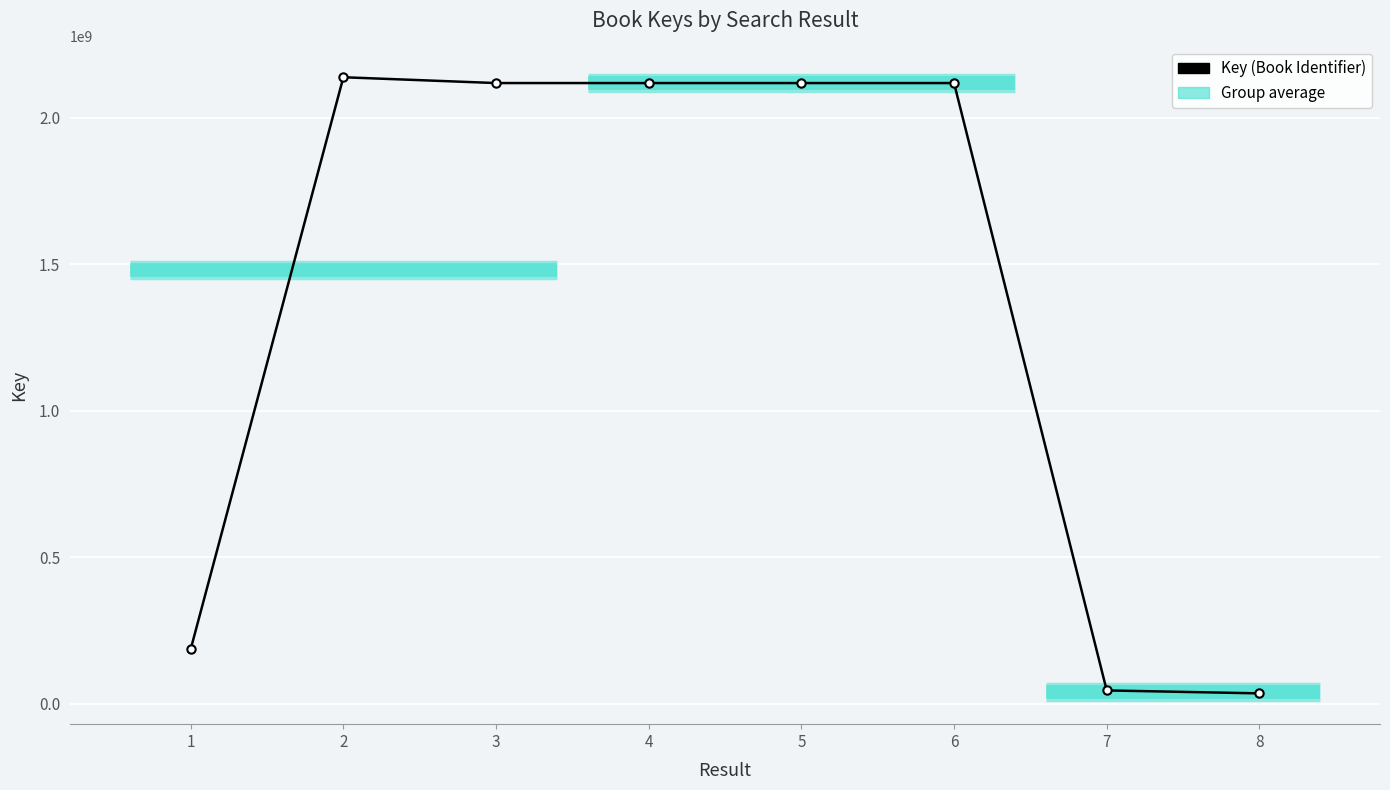

How many interior local peaks (higher than both neighbors) does the data have?

3